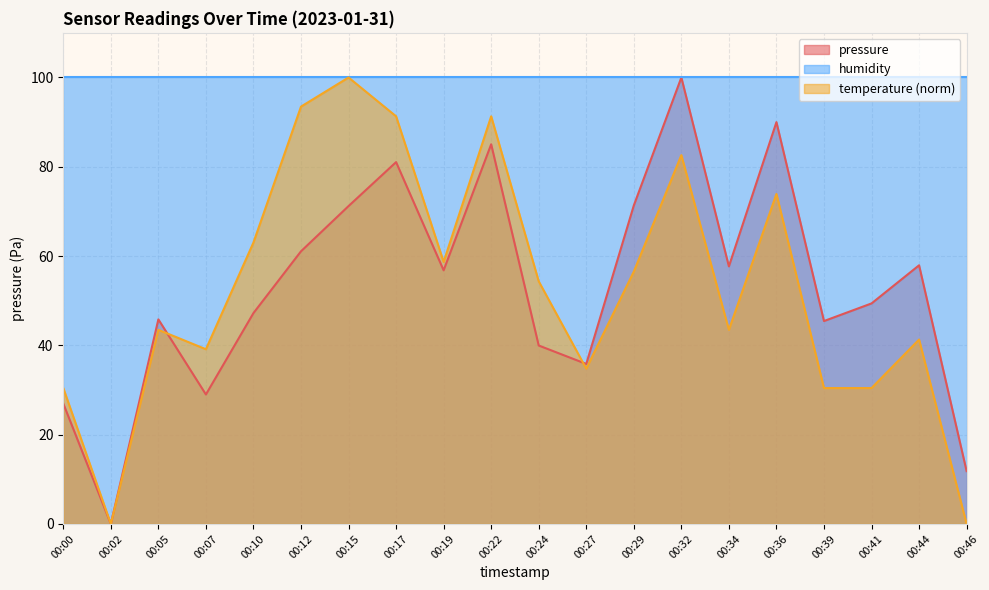

What are all the series names shown in the legend?

pressure, humidity, temperature (norm)